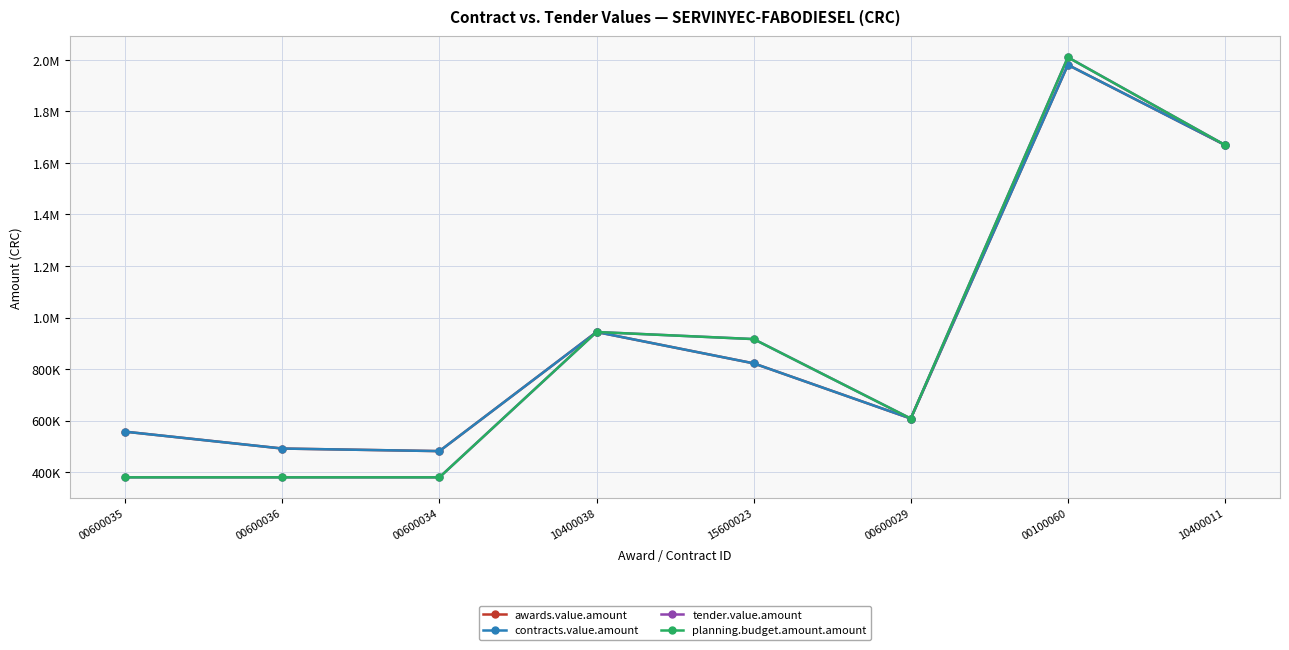

Where is contracts.value.amount nearest to the value 1231101?

10400038